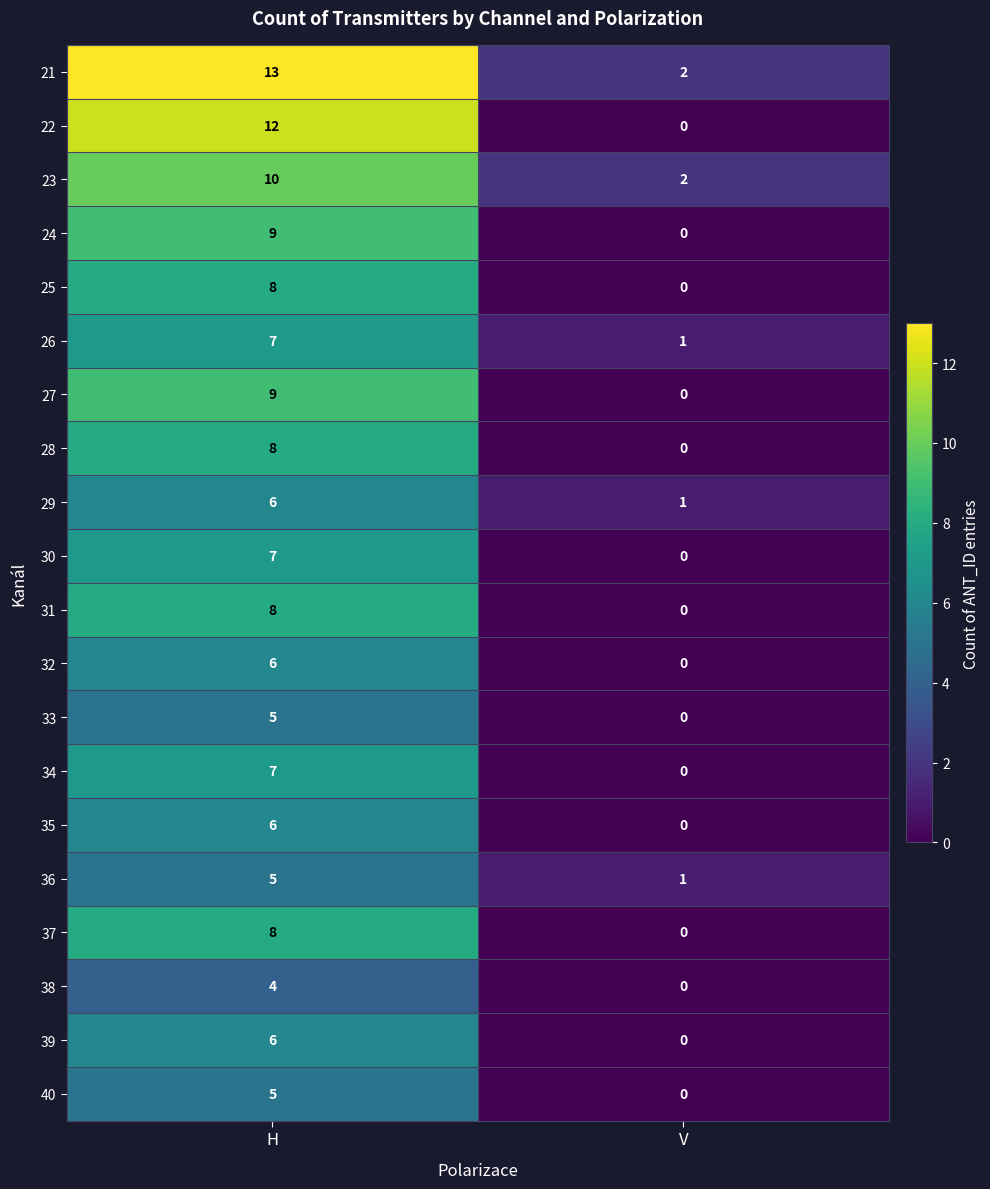

True or false: 22 has a value of 4 at V.

False